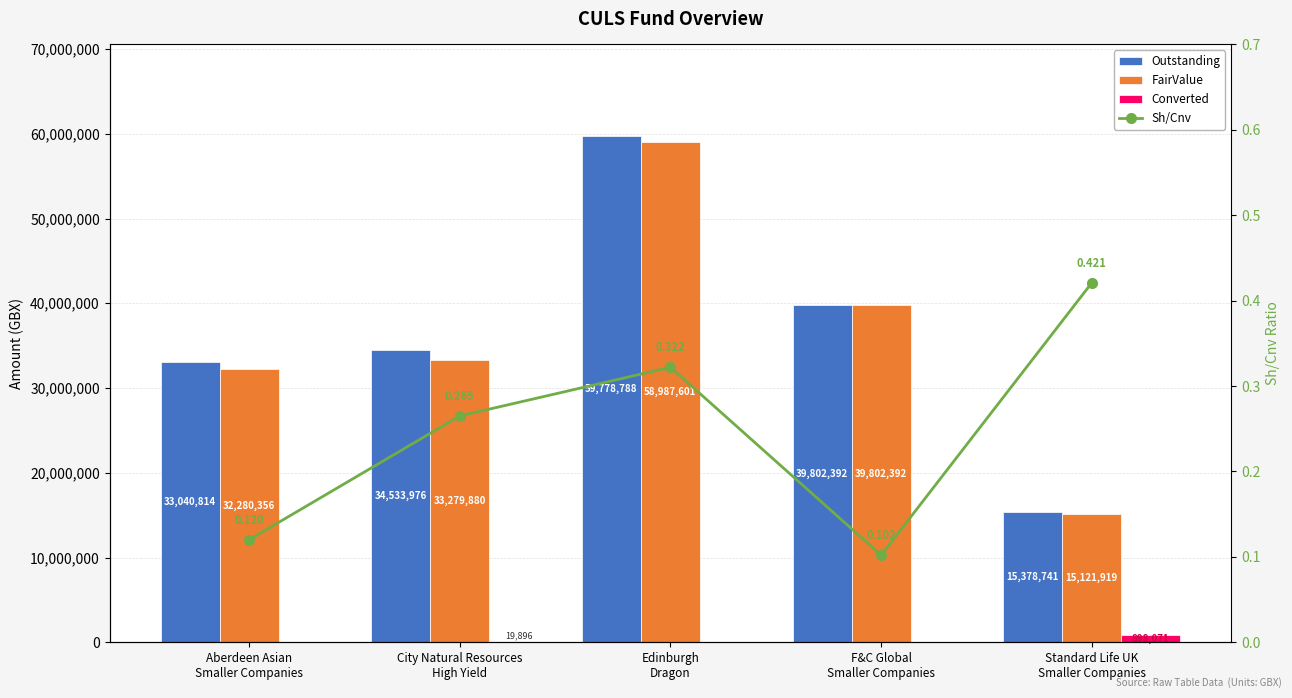

At Edinburgh
Dragon, list the series in order from smallest to largest.

Converted, Sh/Cnv, FairValue, Outstanding